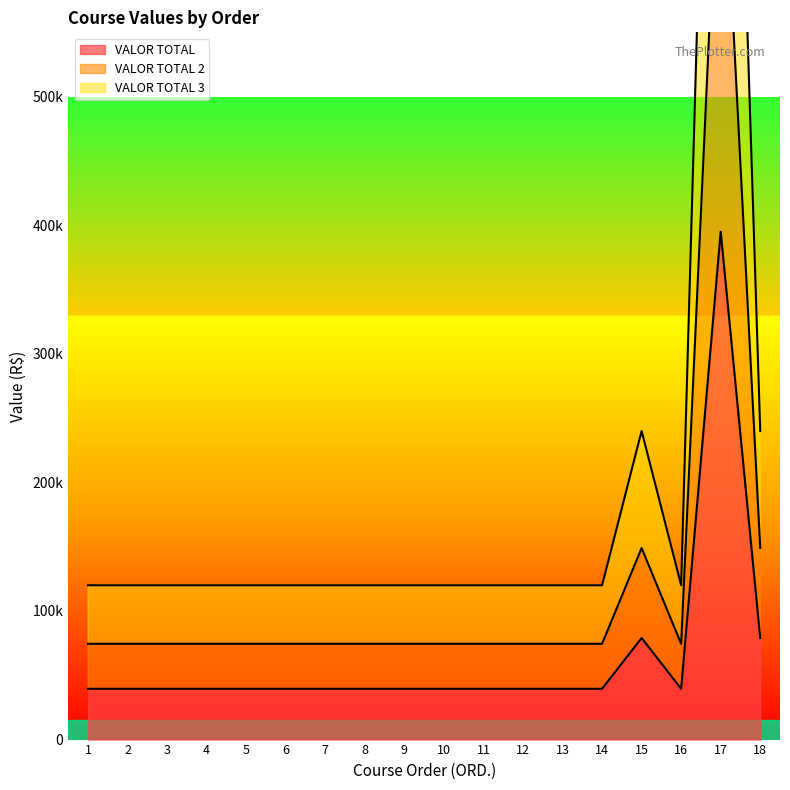

Which has a higher value, 3 or 16?

3